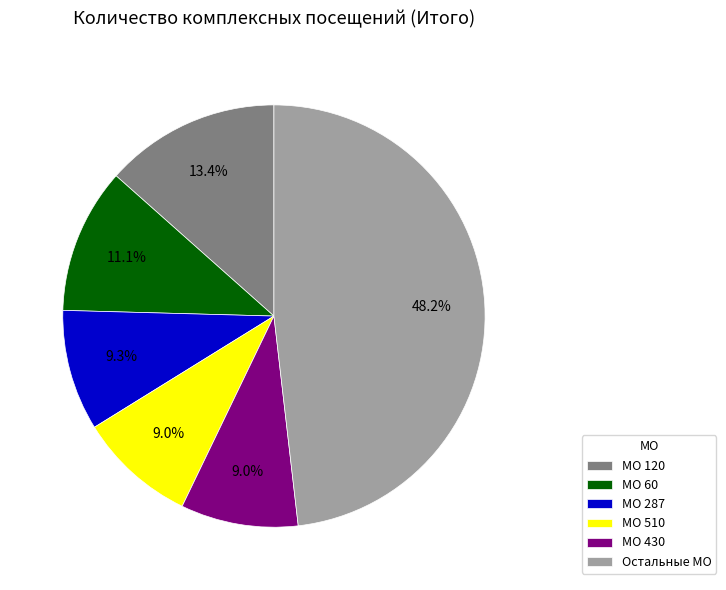

Does МО 60 represent more than half of the total?

No